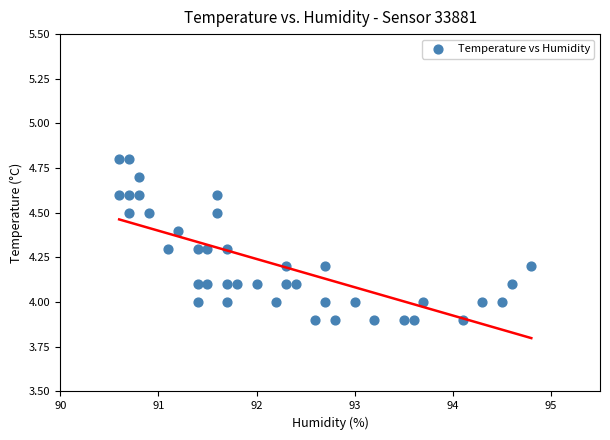

What is the range of X values (max minus min)?

4.2